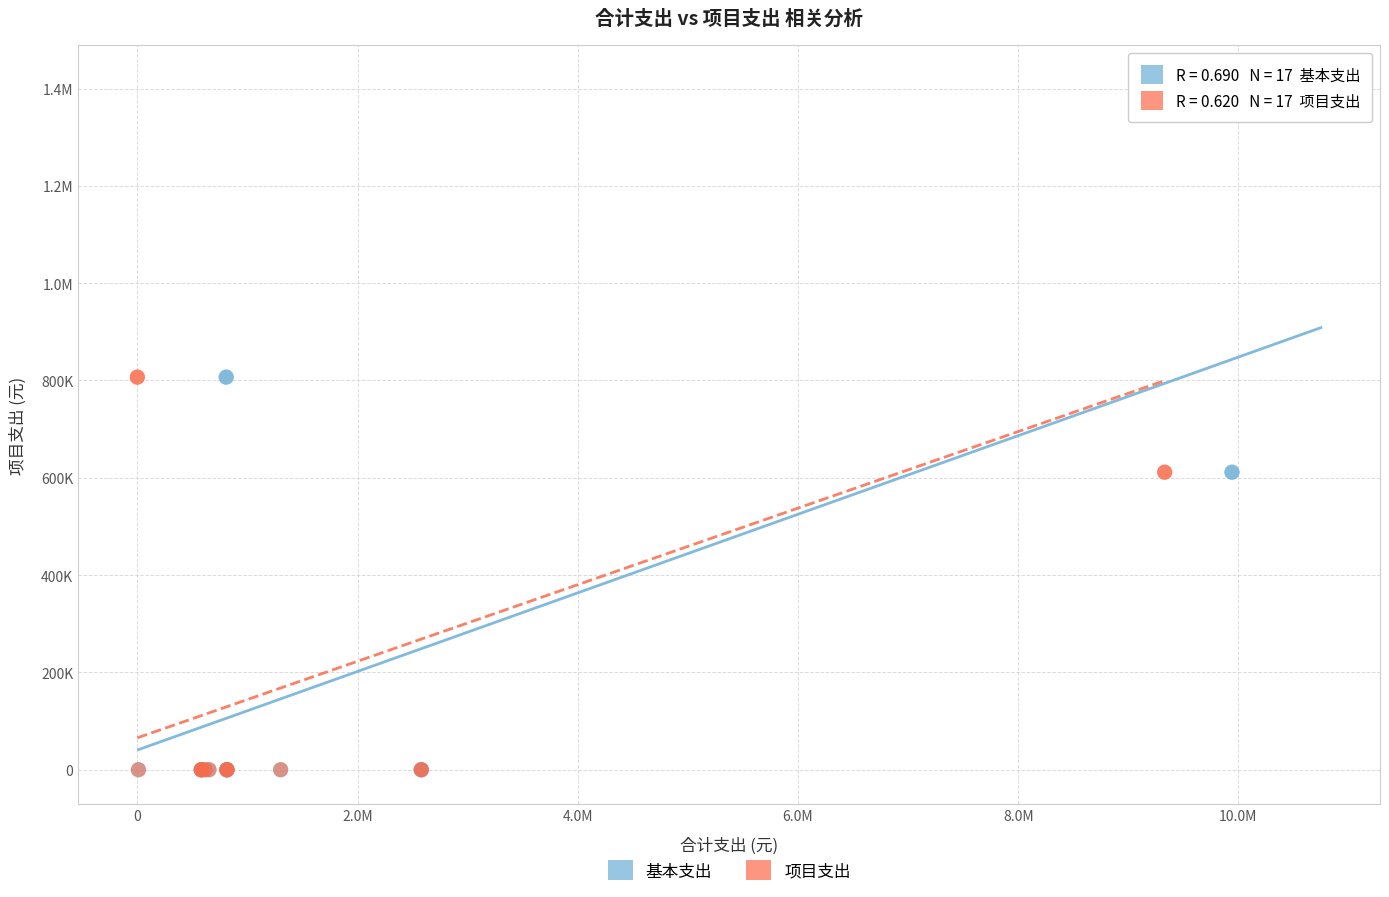

What are all the series names shown in the legend?

基本支出, 项目支出